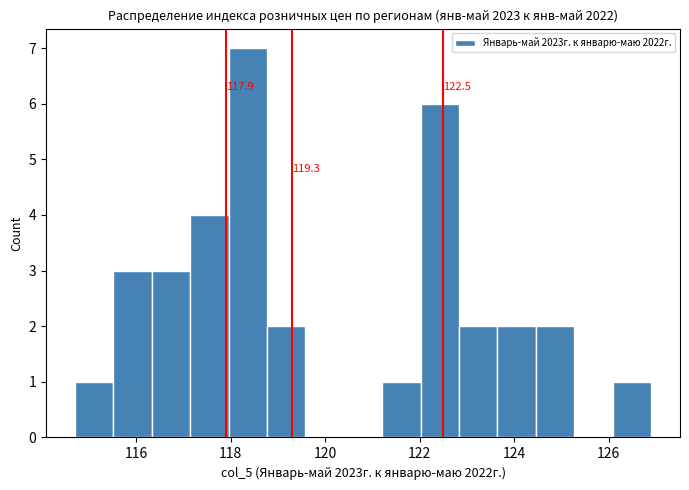

Over which range of the x-axis is the bar tallest?

118.0 to 118.8